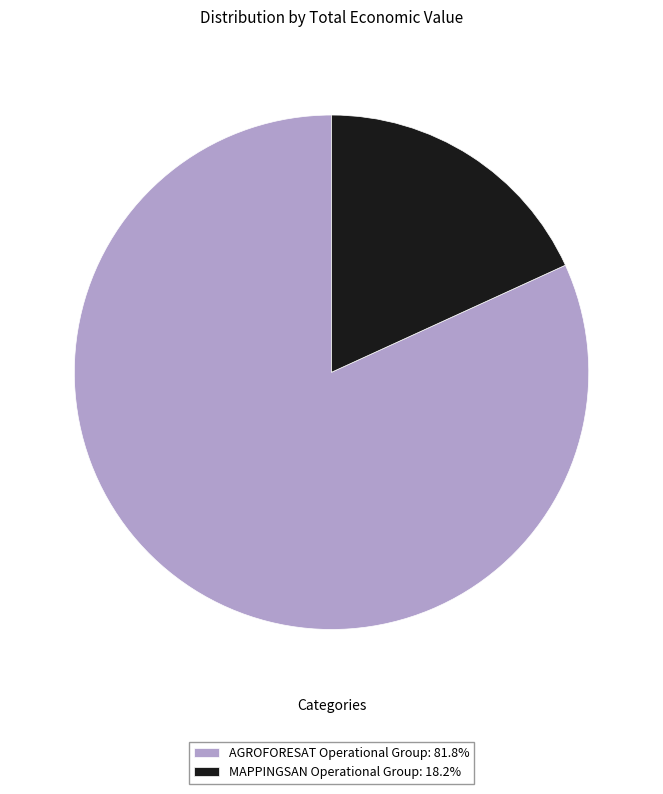

How many segments does this pie chart have?

2